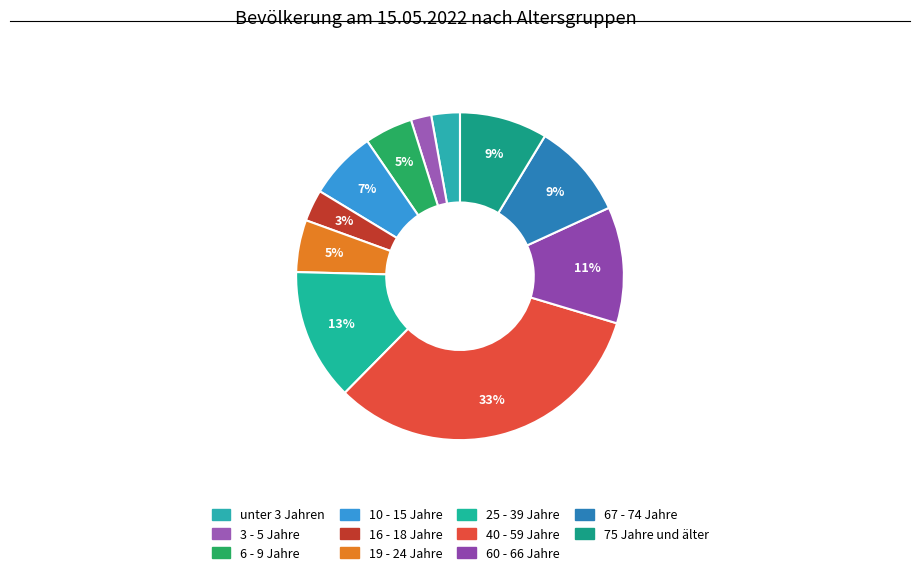

Which category has the biggest portion of the pie?

40 - 59 Jahre